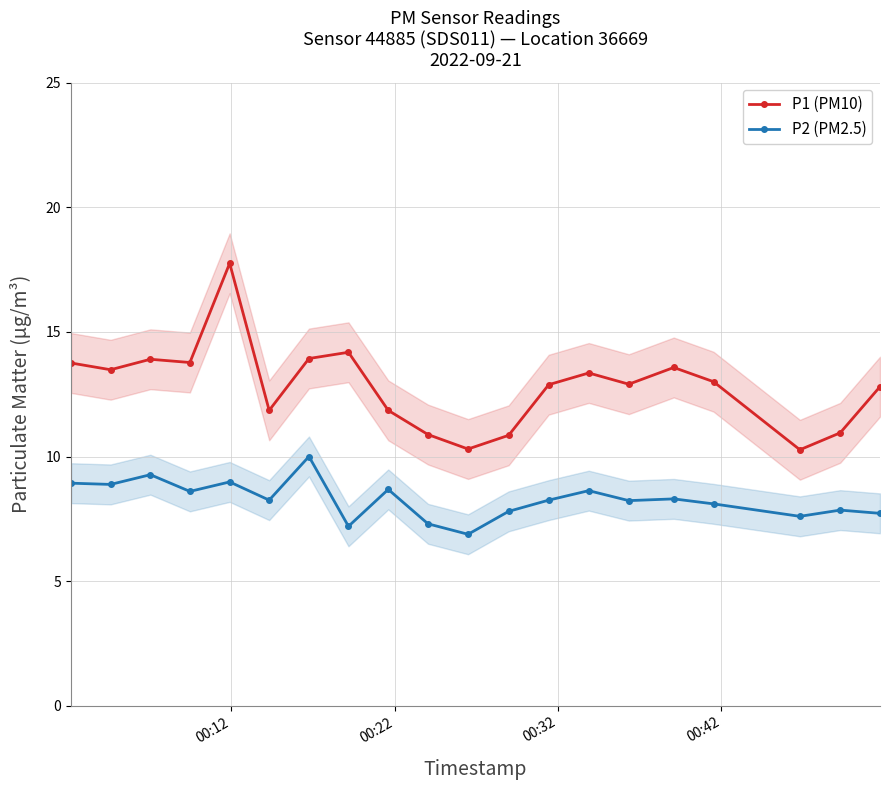

True or false: P1 (PM10) and P2 (PM2.5) cross at least once.

False